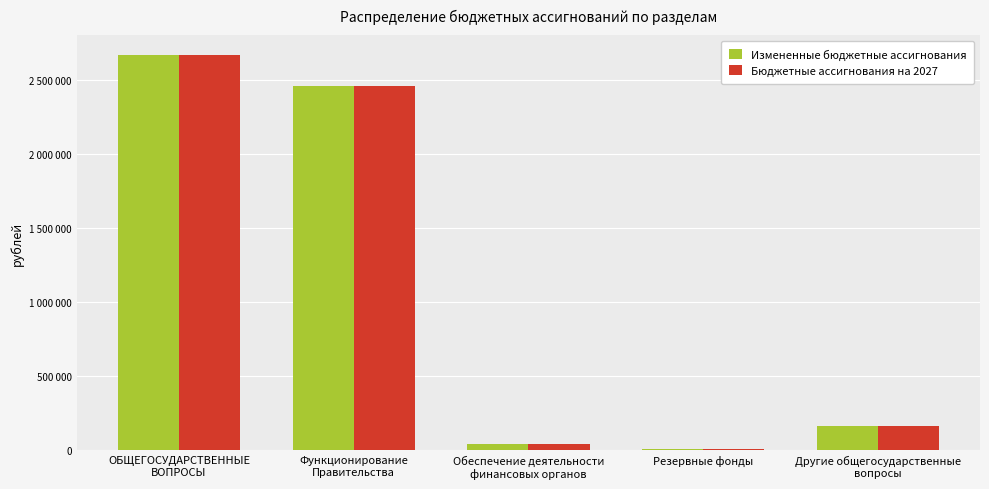

What is the value of the Измененные бюджетные ассигнования bar at the 5th from the left?

163333